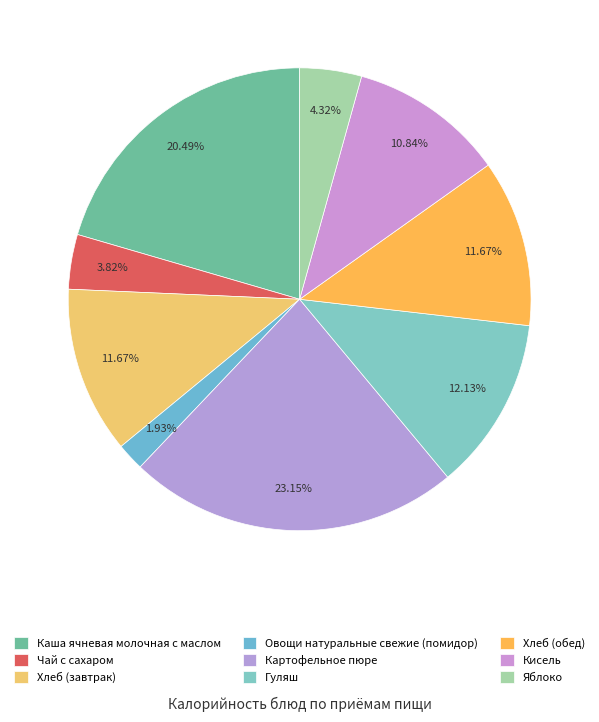

Is there a majority slice in this chart?

No